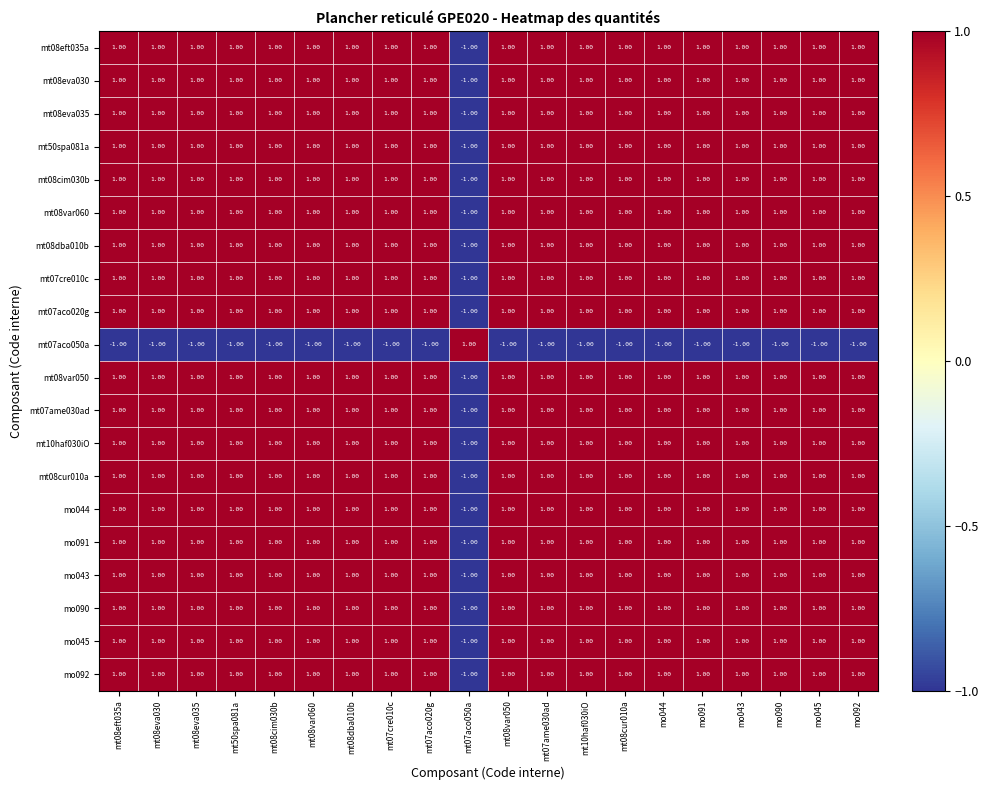

At how many categories does at least one series exceed 0?

20